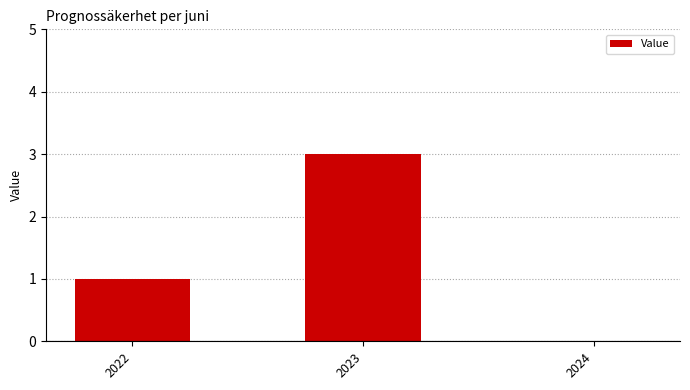

Which category has the highest value across all series?

2023